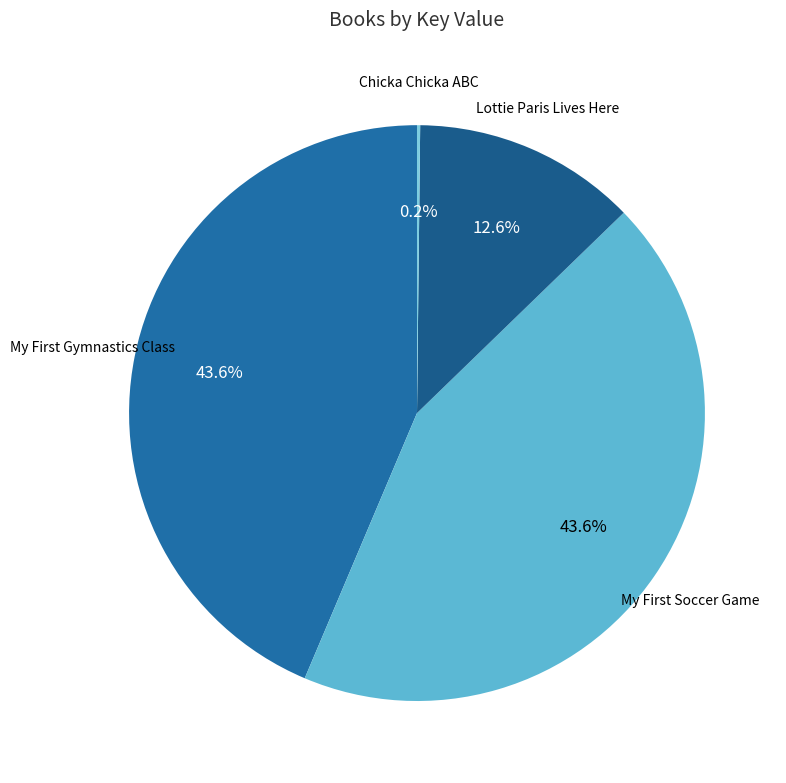

Is there any slice that represents more than half of the pie?

No